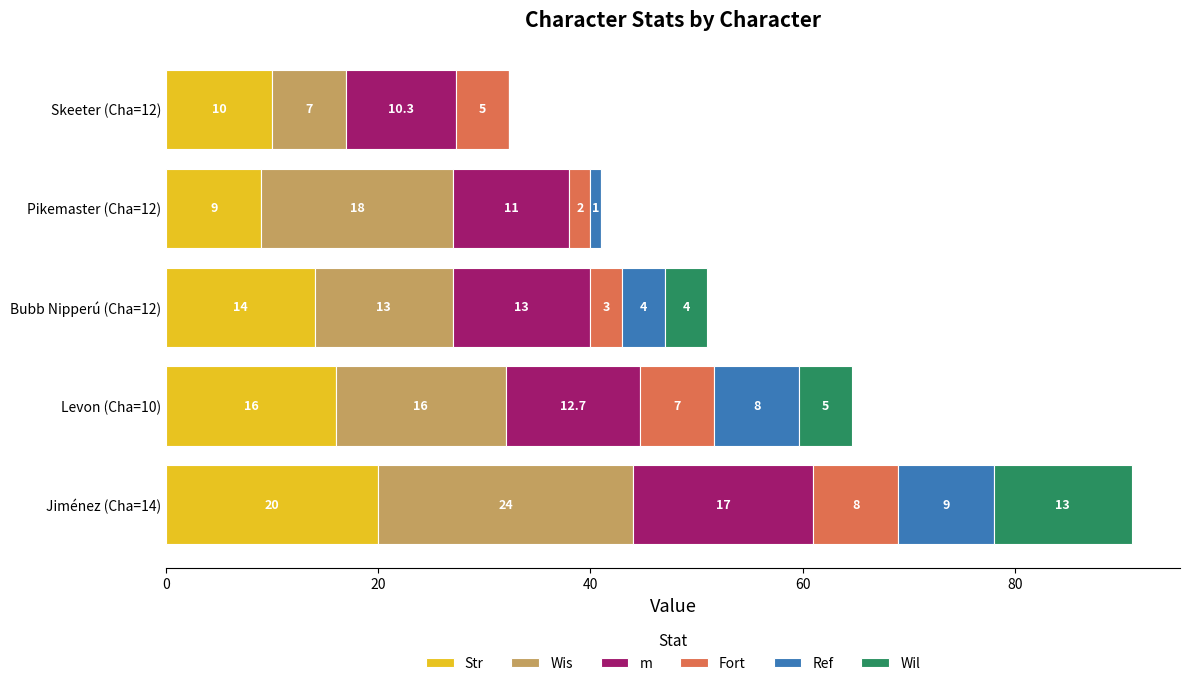

Which category has the highest value in the Str series?

Jiménez (Cha=14)